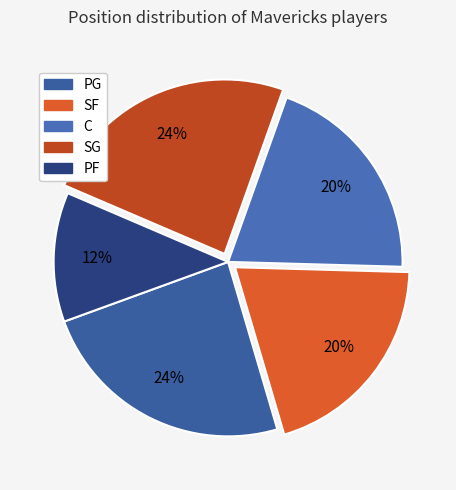

Approximately how many times larger is the value at SG compared to C?

1.2